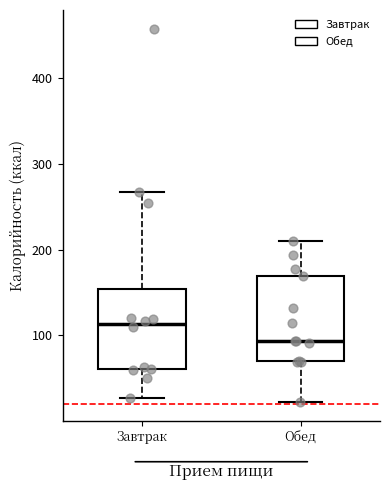

Where does the median line of the box for Обед sit on the y-axis? The values are not printed on the chart, so give them approximately, as read against the axis.

90